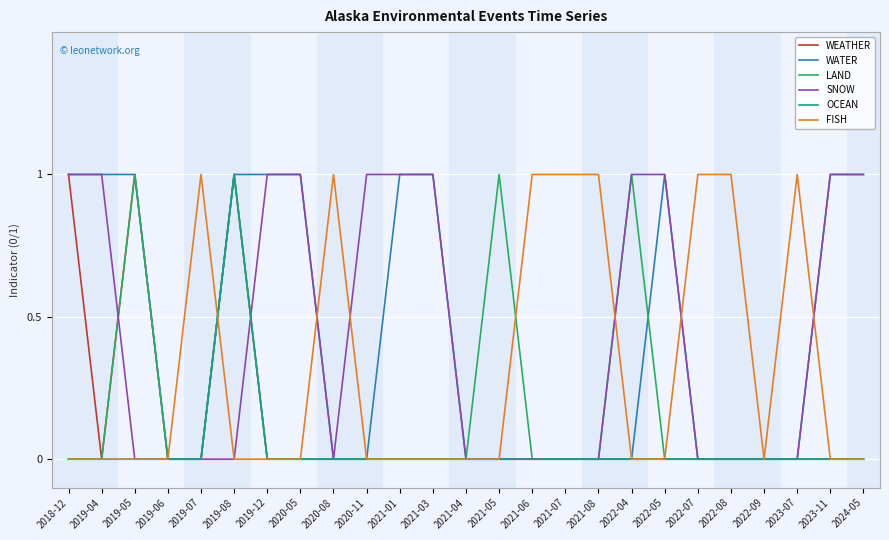

Reading left to right, extract all data points from this chart.

WEATHER: 1	0	1	0	0	1	0	0	0	0	0	0	0	0	0	0	0	0	0	0	0	0	0	0	0
WATER: 1	1	1	0	0	1	1	1	0	0	1	1	0	0	0	0	0	0	1	0	0	0	0	1	1
LAND: 0	0	1	0	0	1	0	0	0	0	0	0	0	1	0	0	0	1	0	0	0	0	0	0	0
SNOW: 1	1	0	0	0	0	1	1	0	1	1	1	0	0	0	0	0	1	1	0	0	0	0	1	1
OCEAN: 0	0	0	0	0	1	0	0	0	0	0	0	0	0	0	0	0	0	0	0	0	0	0	0	0
FISH: 0	0	0	0	1	0	0	0	1	0	0	0	0	0	1	1	1	0	0	1	1	0	1	0	0